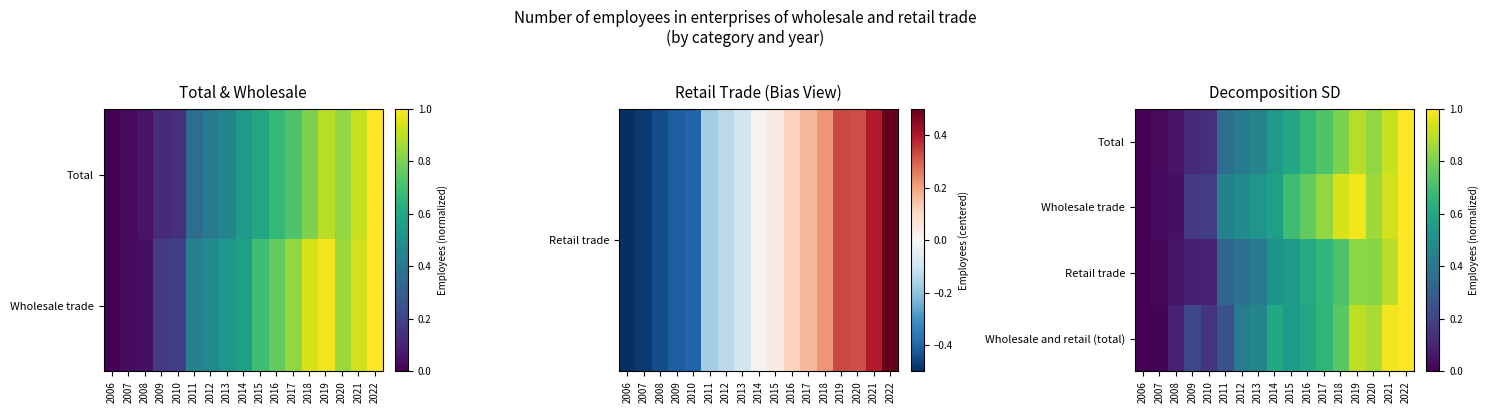

Which category has the highest value in the Total series?

2022